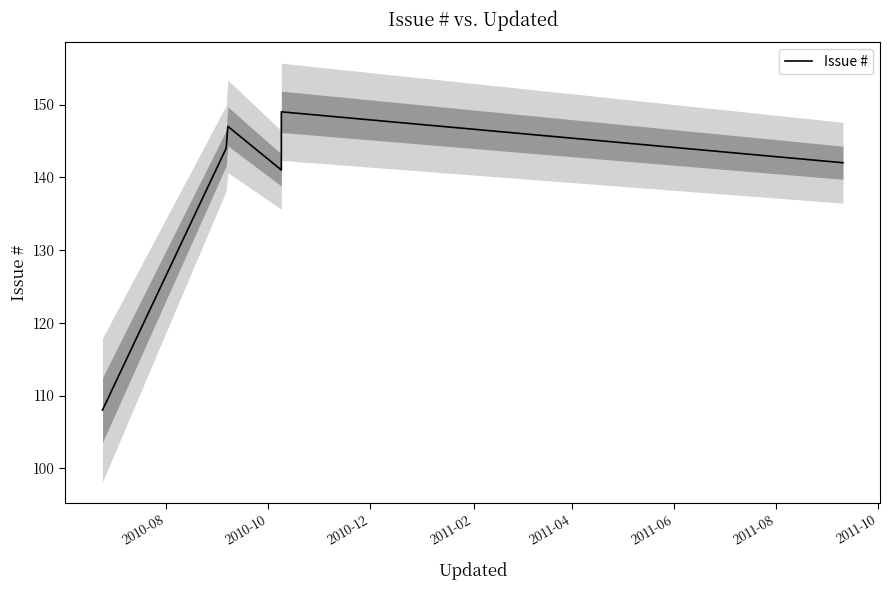

Which has a higher value, 2010-08 or 2011-04?

2011-04